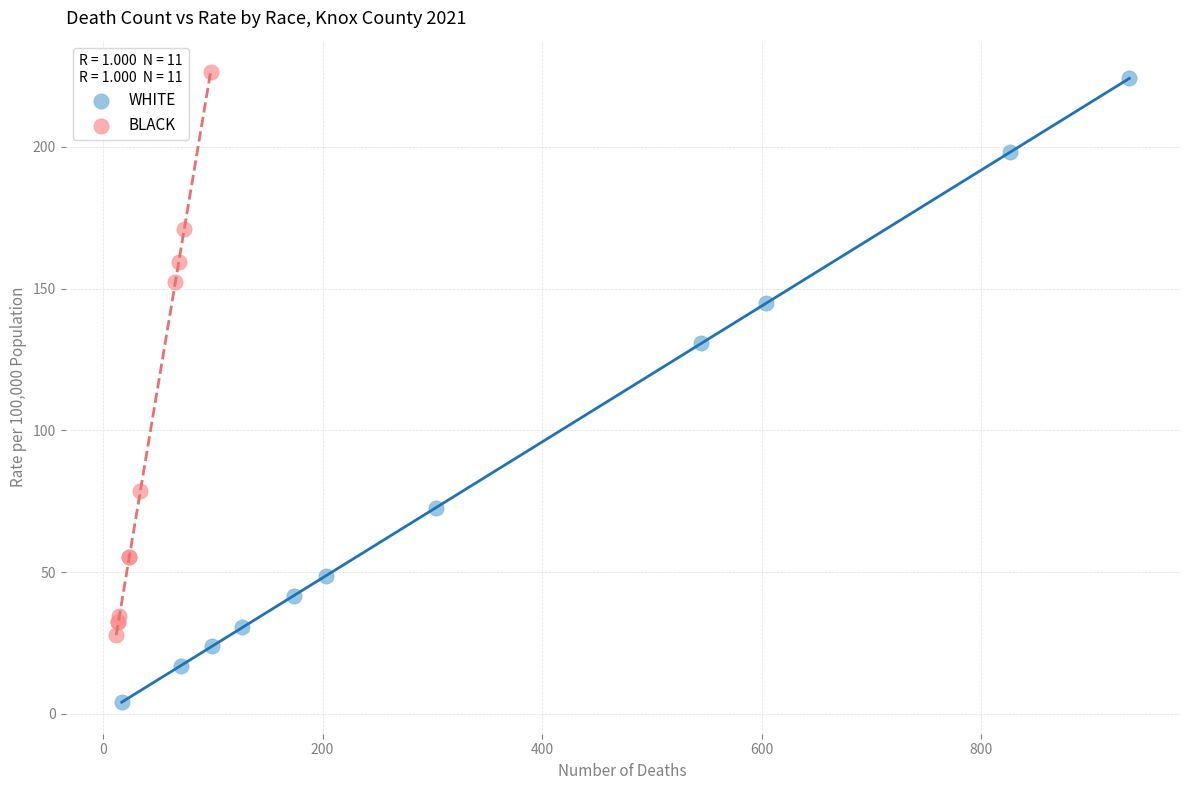

Which series reaches the minimum Y coordinate?

WHITE